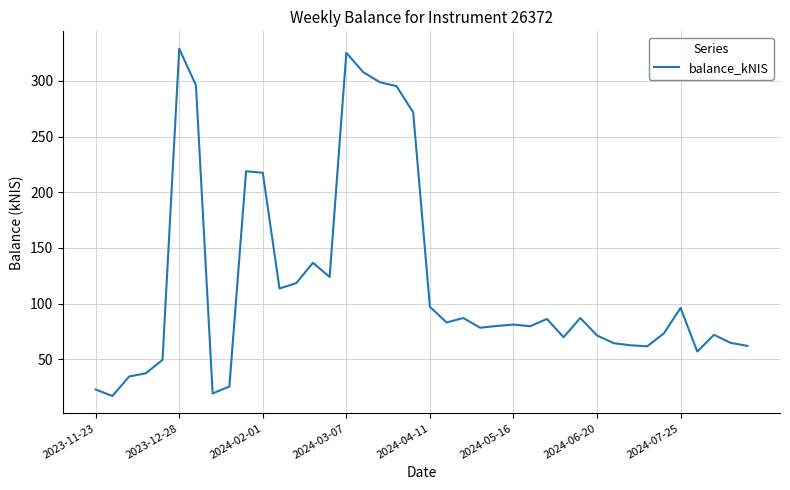

What is the difference between the maximum and minimum values?

311.7